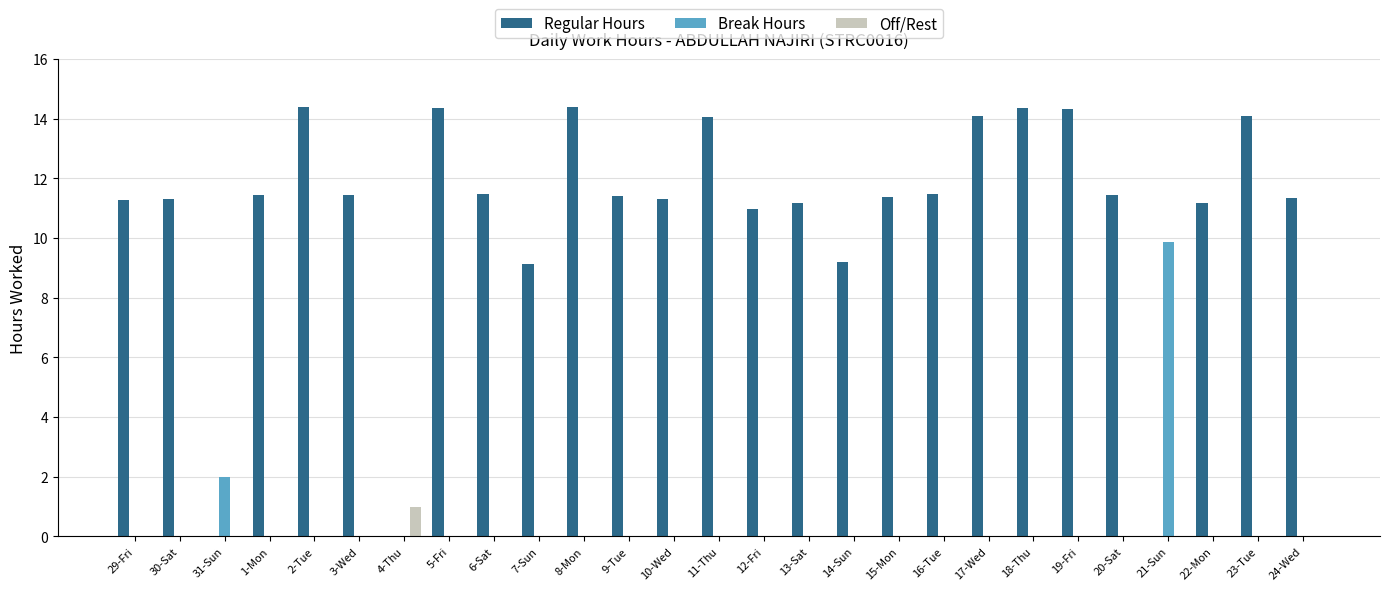

What is the maximum value for Regular Hours?

14.4